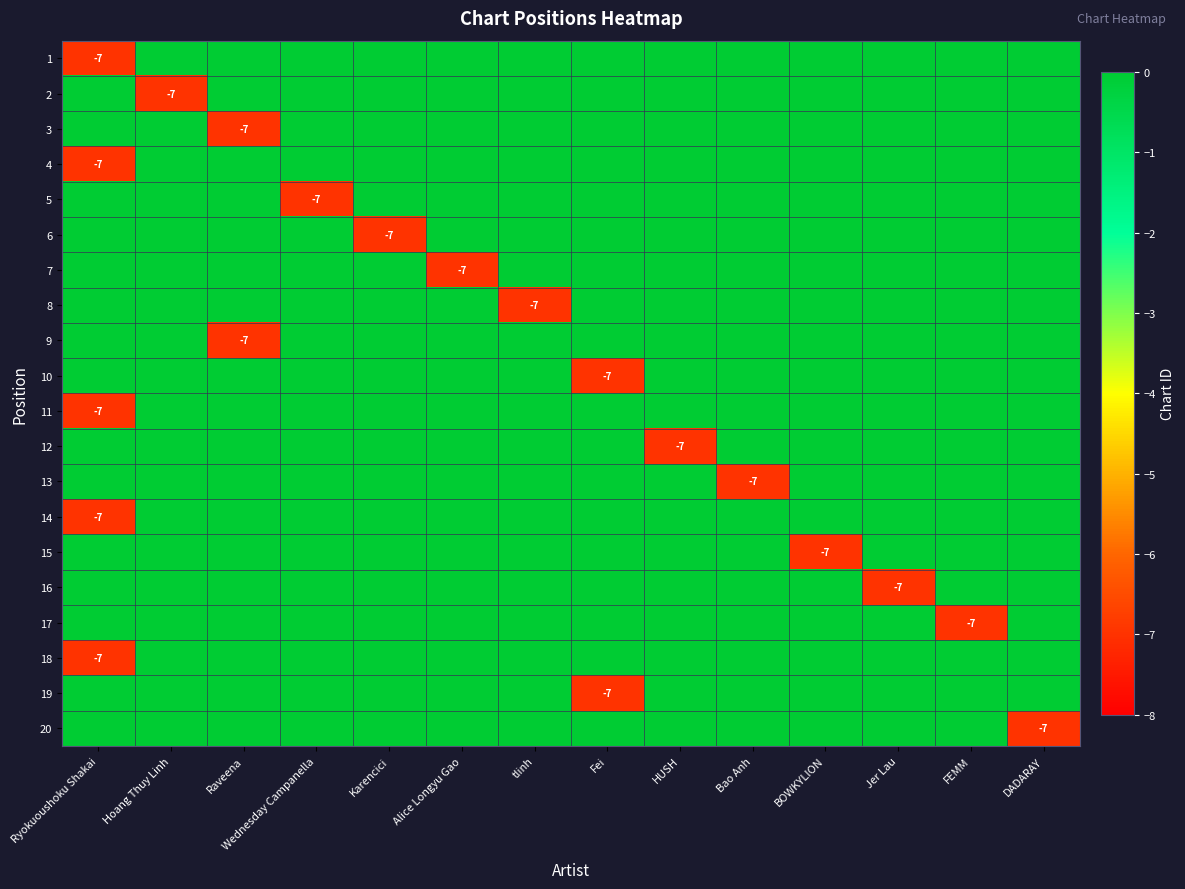

Which series has the widest spread of values?

1